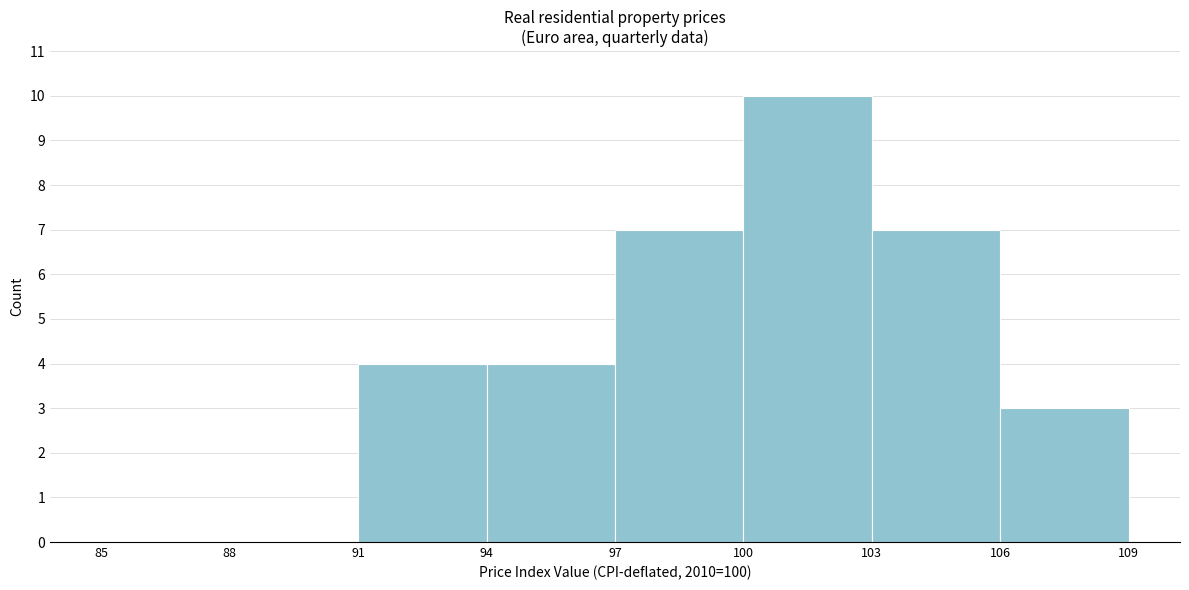

Reading left to right, transcribe this chart: for each bar, give the range it covers on the x-axis and its height. The values are not printed on the chart, so give them approximately, as read against the axis.

85 to 88: 0
88 to 91: 0
91 to 94: 4
94 to 97: 4
97 to 100: 7
100 to 103: 10
103 to 106: 7
106 to 109: 3